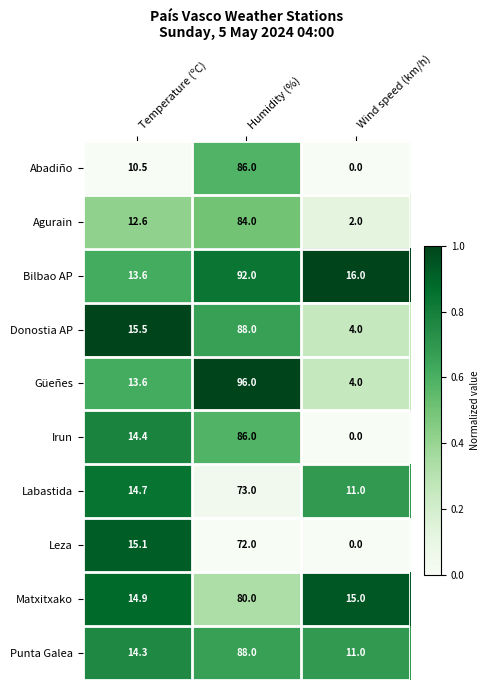

How many Abadiño values are between 0 and 86?

3